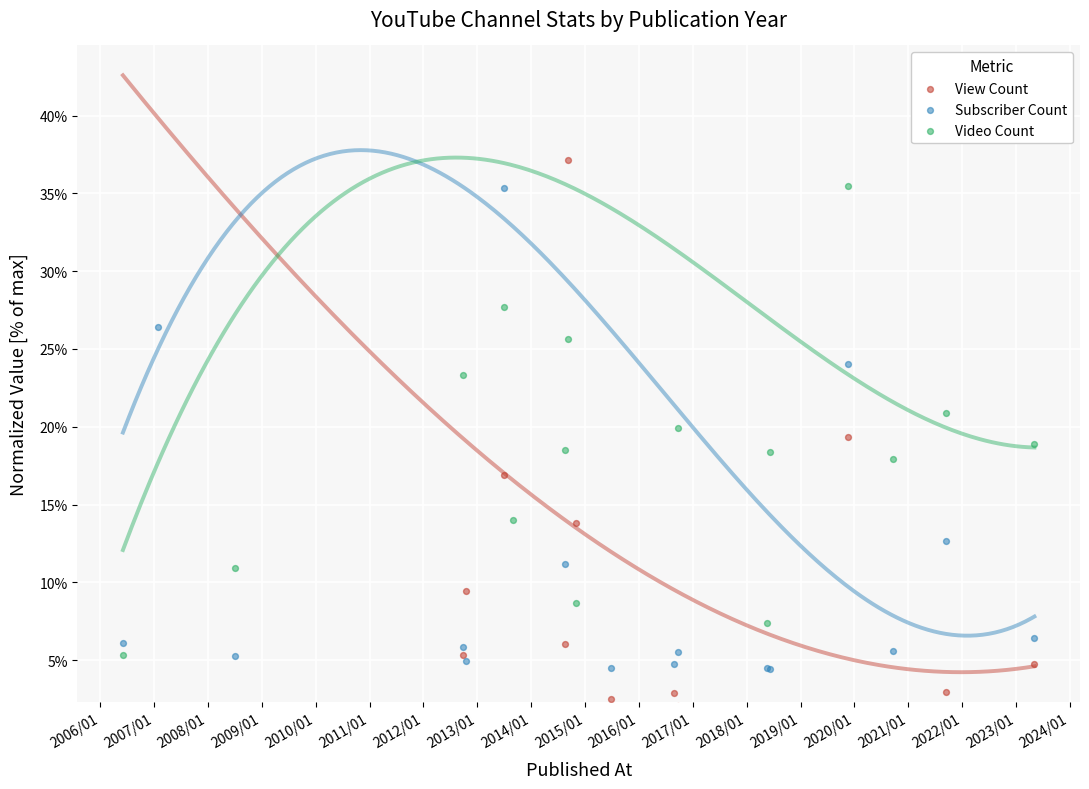

Is the value of Subscriber Count at 2012/01 greater than the value of Video Count at 2020/01?

Yes